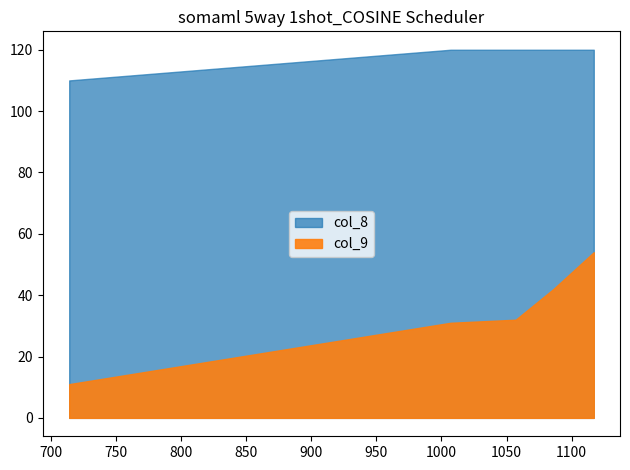

What is the approximate value of col_9 at 1057?

32